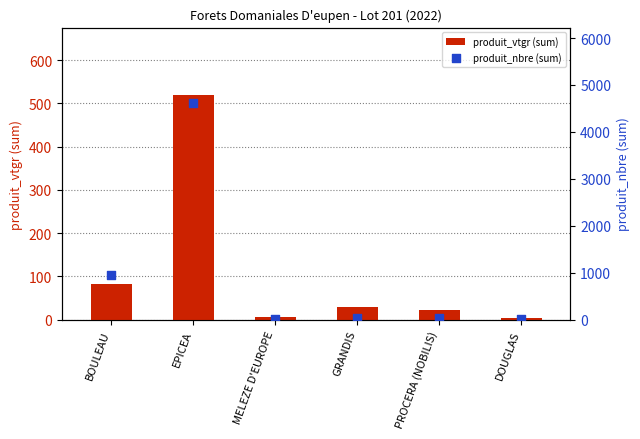

What are all the series names shown in the legend?

produit_vtgr (sum), produit_nbre (sum)